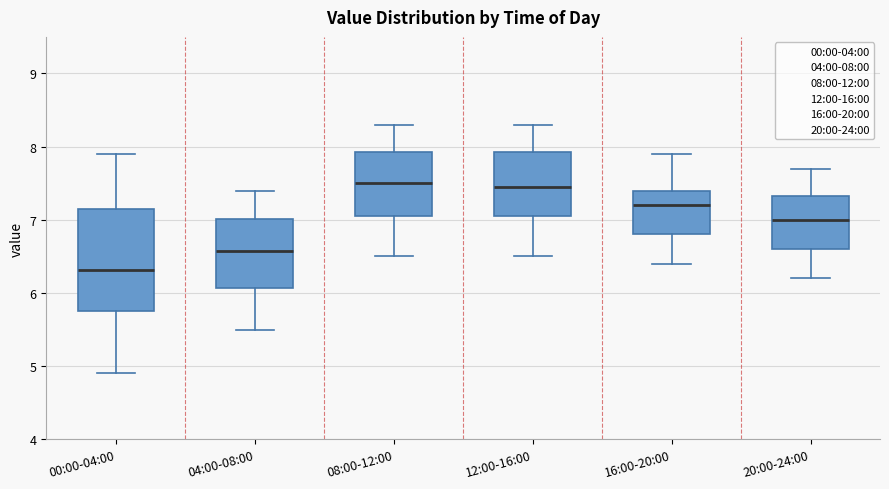

Which box is the tallest, from its lower edge to its upper edge?

00:00-04:00